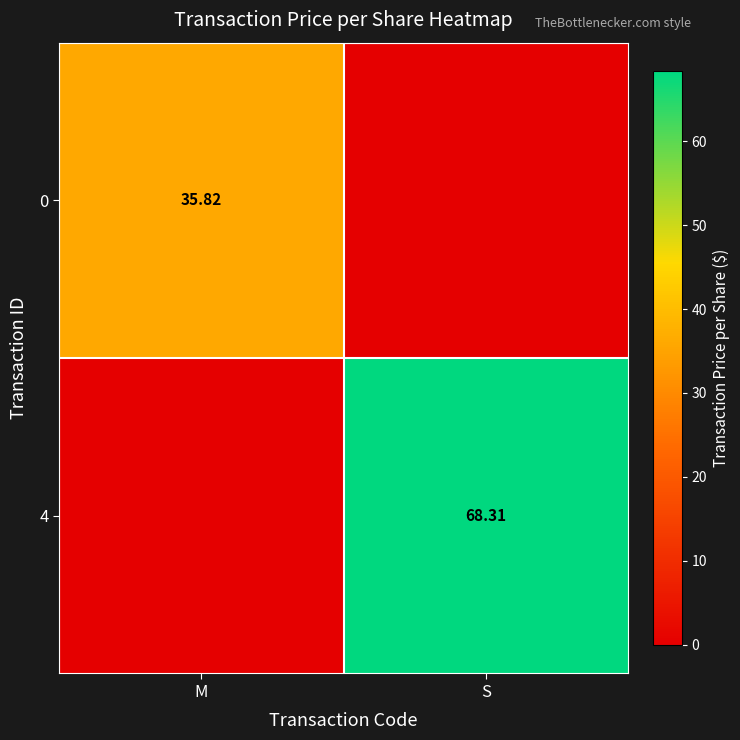

At how many categories does at least one series exceed 12?

2